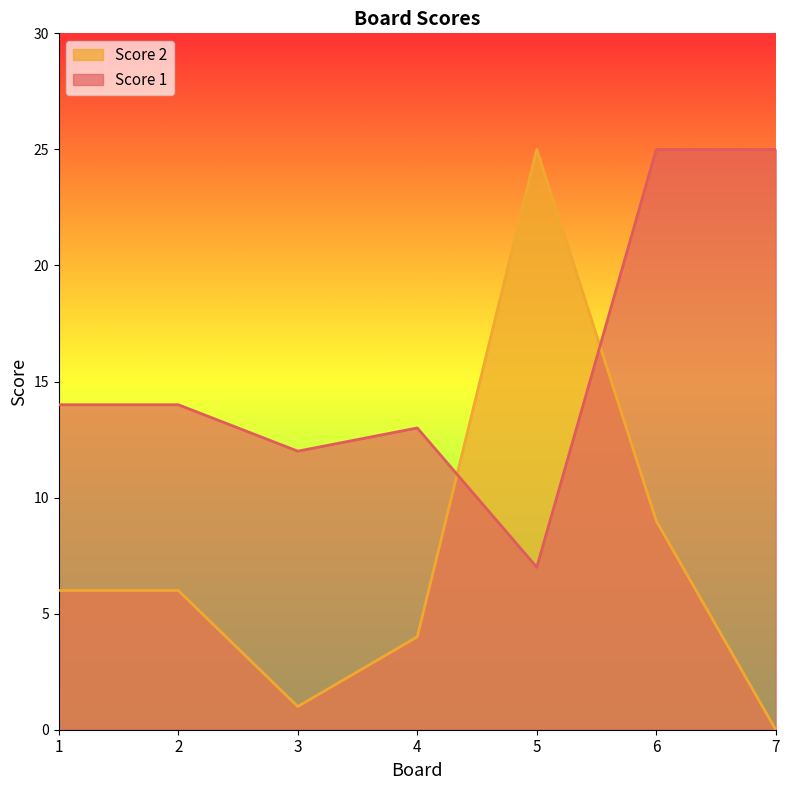

Reading right to left, what are all the values shown in this chart?

Score 1: 25	25	7	13	12	14	14
Score 2: 0	9	25	4	1	6	6